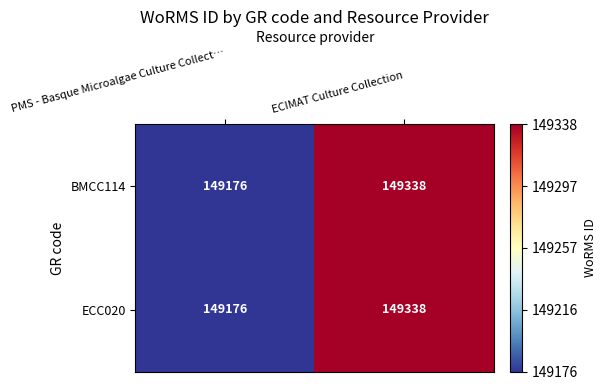

True or false: BMCC114 has a value of 149338 at ECIMAT Culture Collection.

True